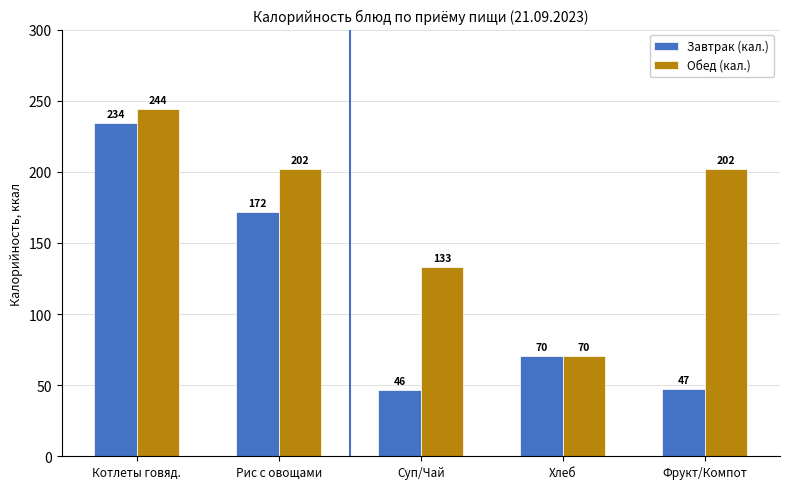

Which series has the widest spread of values?

Завтрак (кал.)